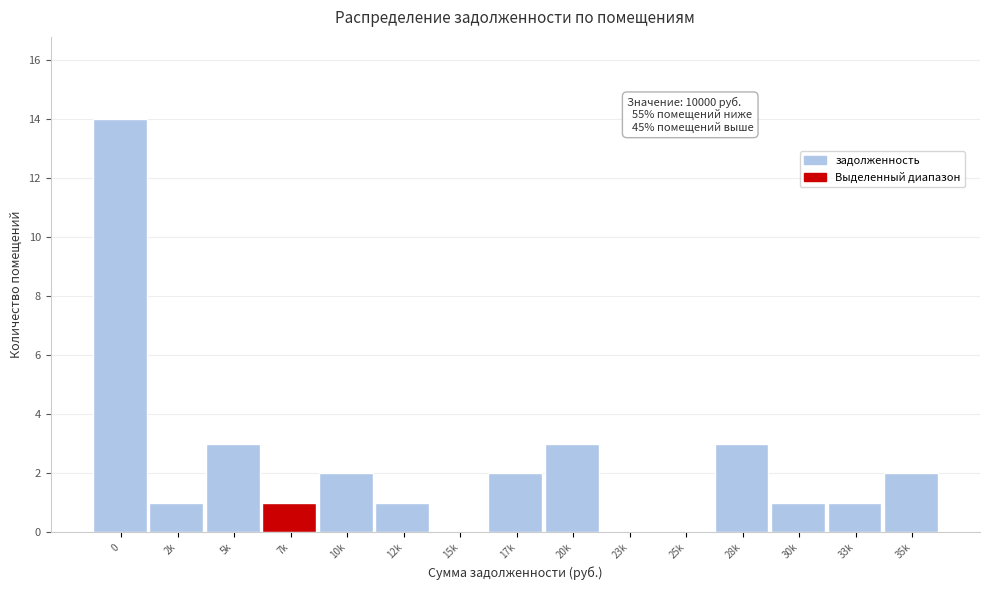

Reading left to right, what are all the values shown in this chart?

0=14	2k=1	5k=3	7k=1	10k=2	12k=1	15k=0	17k=2	20k=3	23k=0	25k=0	28k=3	30k=1	33k=1	35k=2